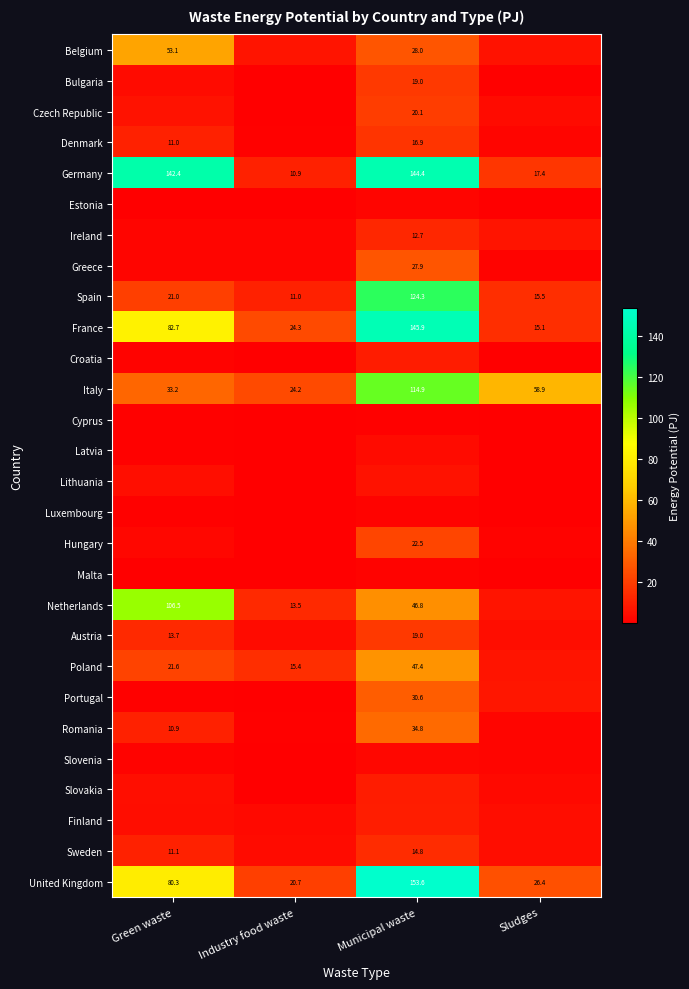

How many data points does each series have?

4